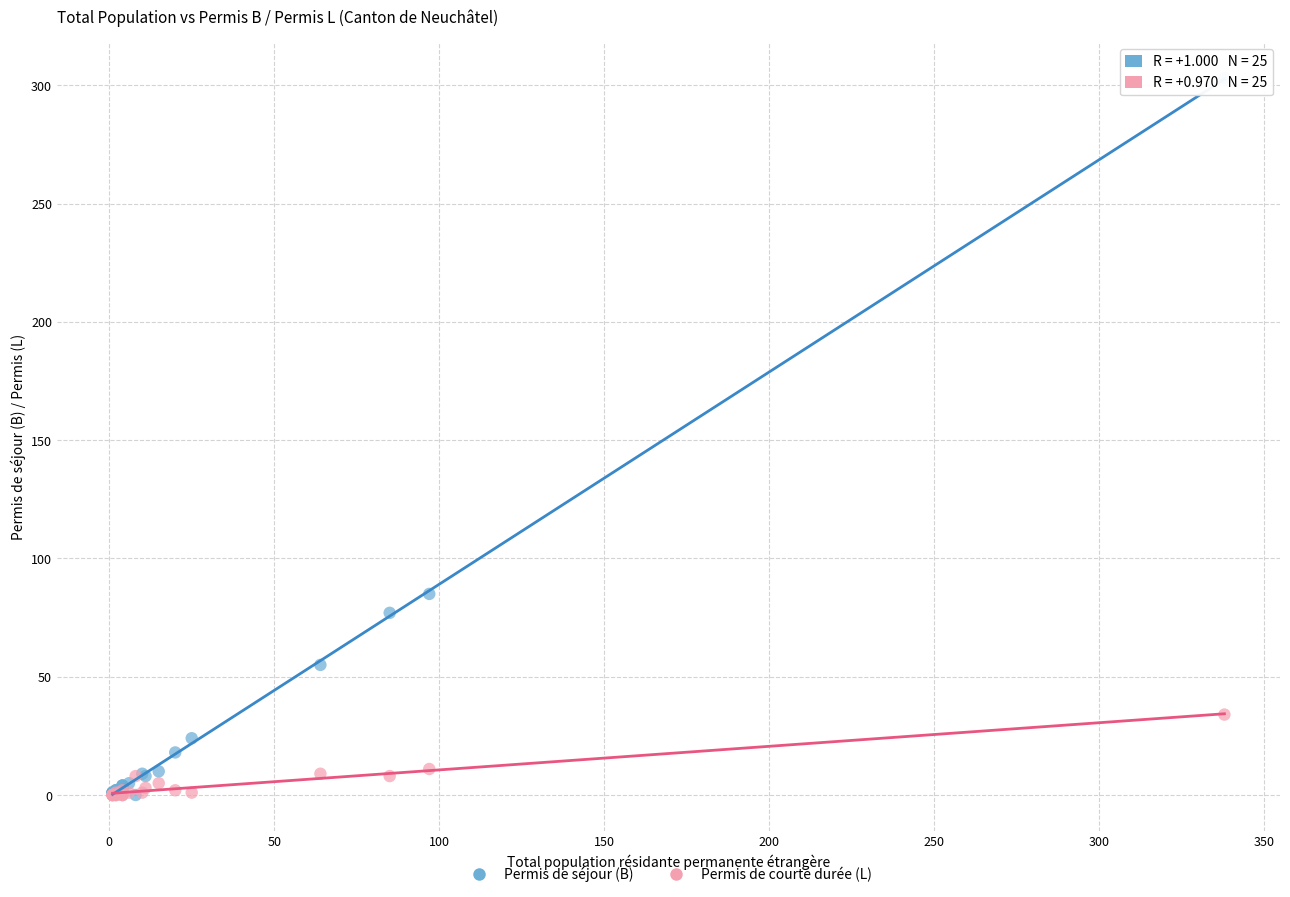

Across all series, what Y value is closest to 151?

85